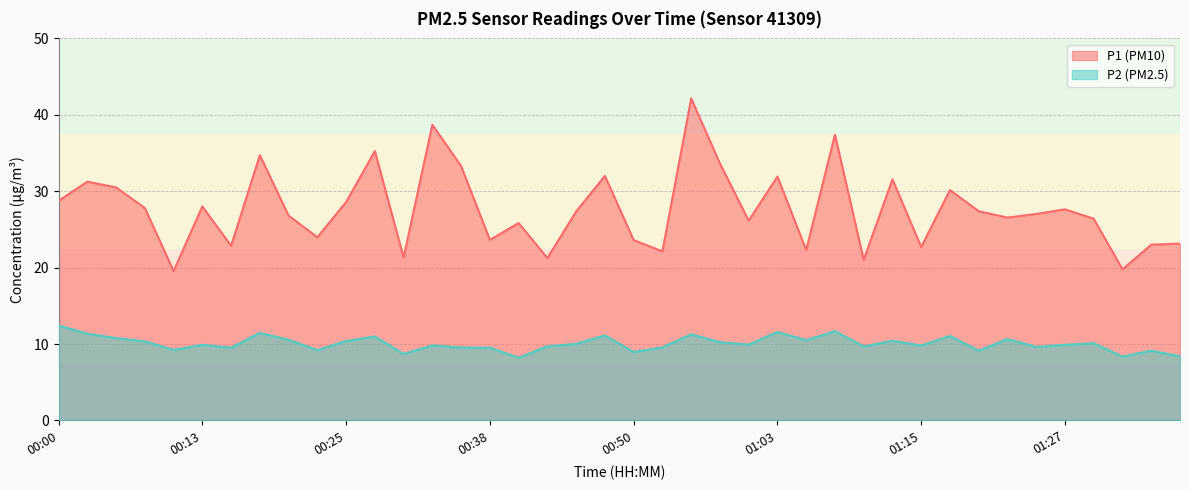

How many lines are shown in the chart?

2